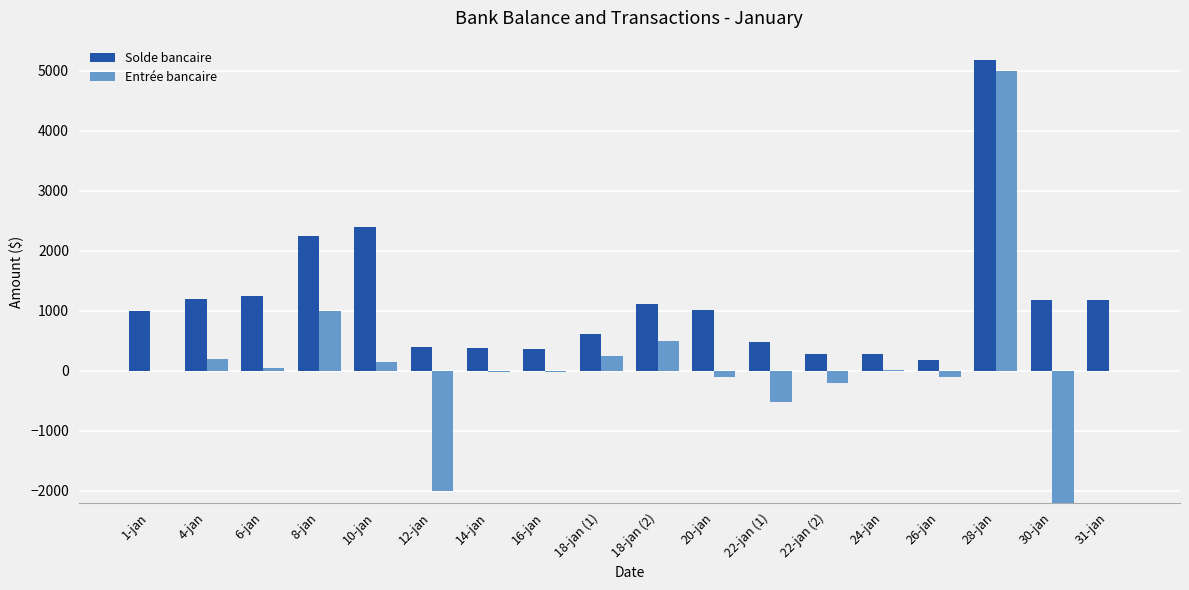

Which category has the highest value in the Solde bancaire series?

28-jan